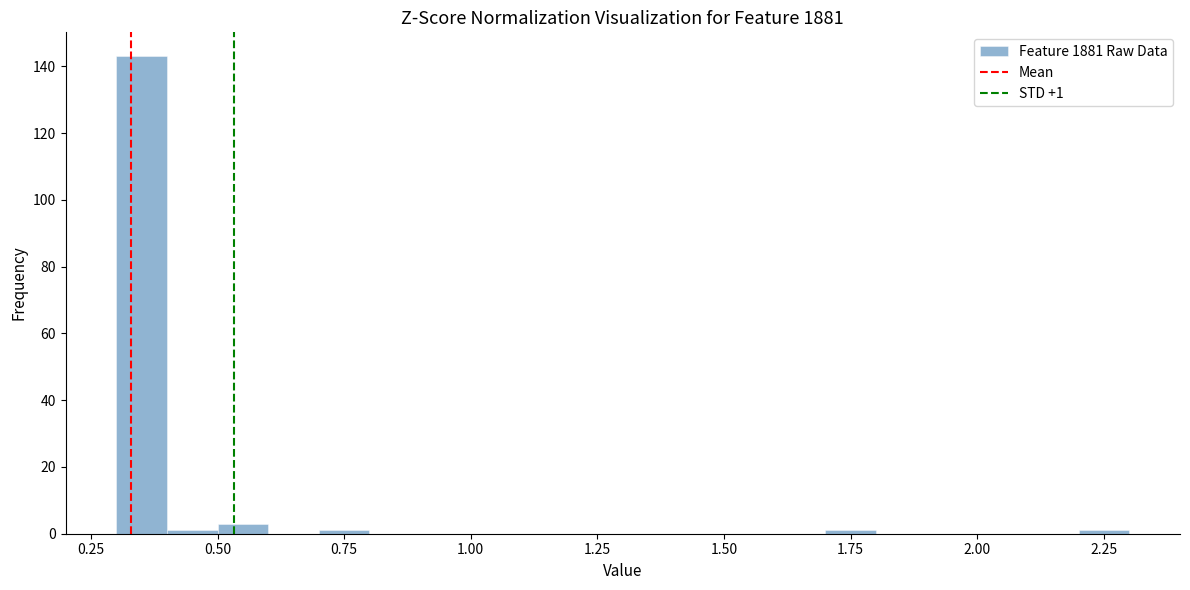

Read against the x-axis, roughly where is the centre of the tallest bar?

0.35